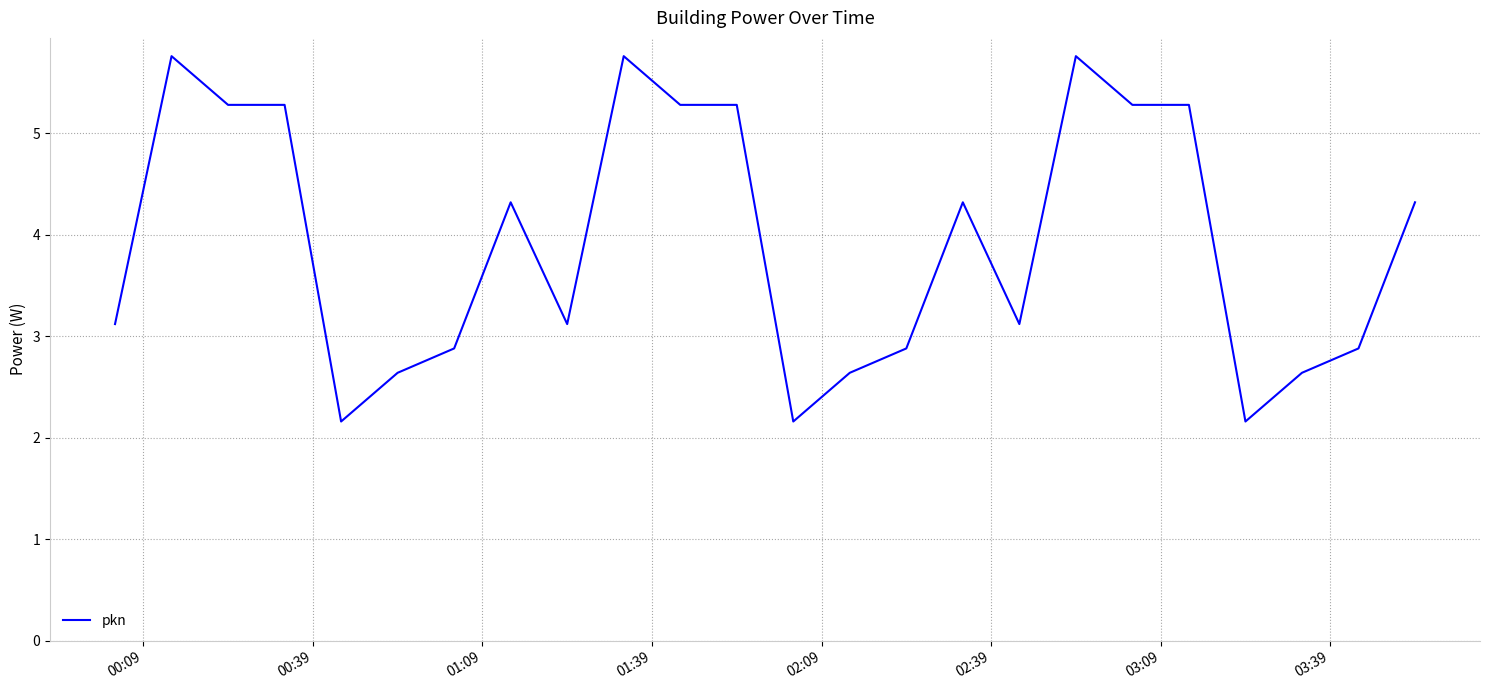

What is the smallest value displayed?

2.2